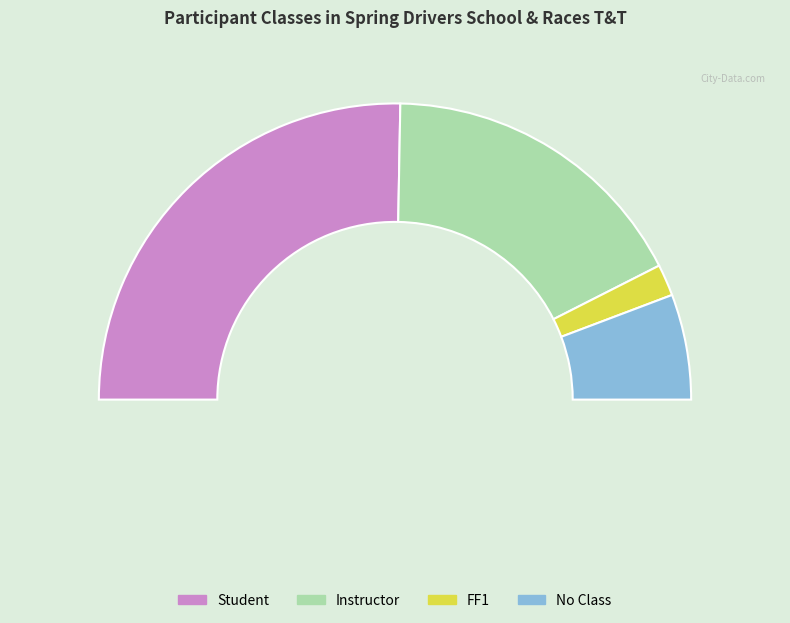

Approximately how many times larger is the value at Instructor compared to FF1?

10.0